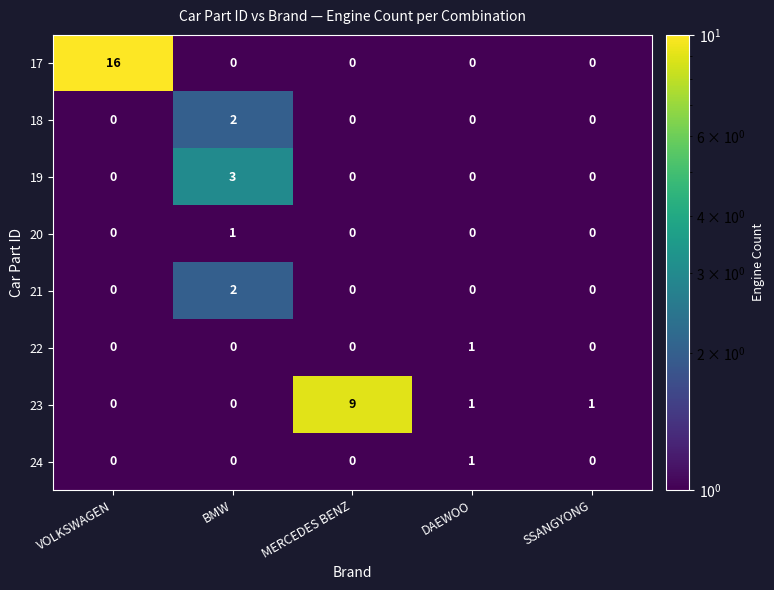

What is the spread (max minus min) of values at BMW?

3